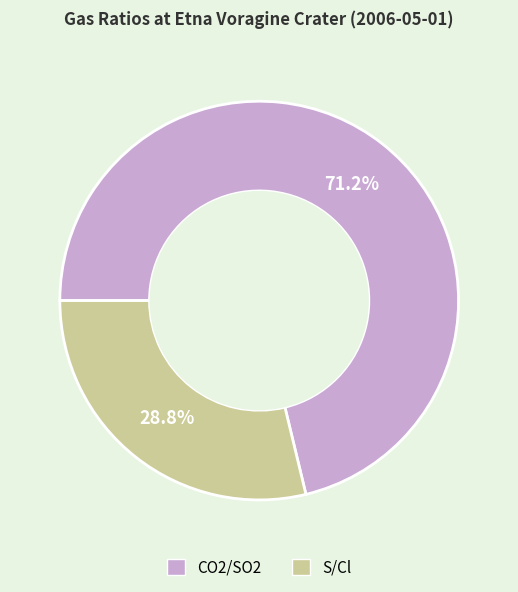

Which has a higher value, S/Cl or CO2/SO2?

CO2/SO2